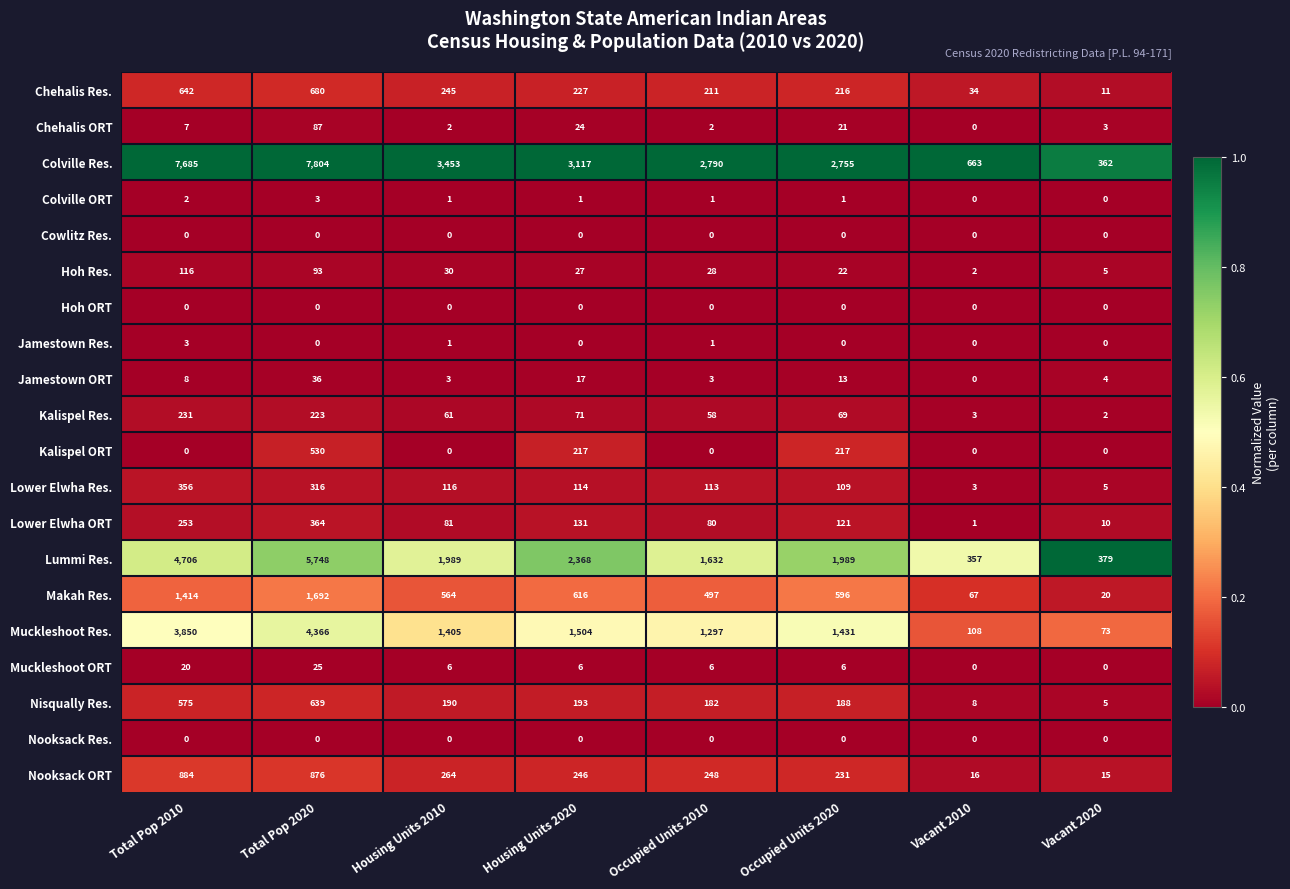

What is the total value across all series at Occupied Units 2020?

7985